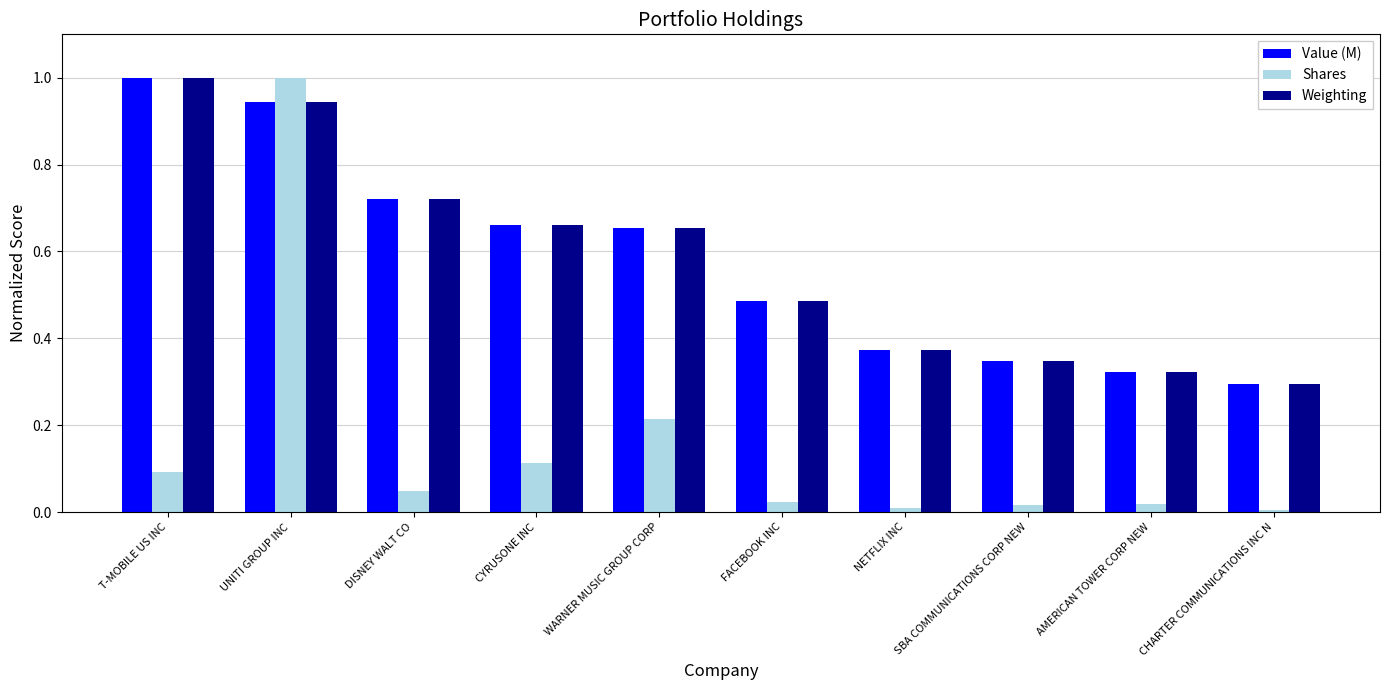

The Value (M) series shows 0.1 at NETFLIX INC. True or false?

False